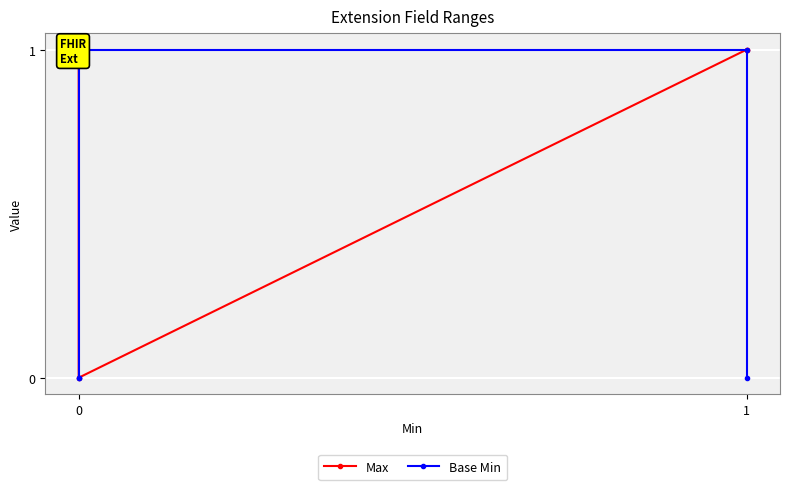

List the series in order of their overall mean, lowest first.

Base Min, Max